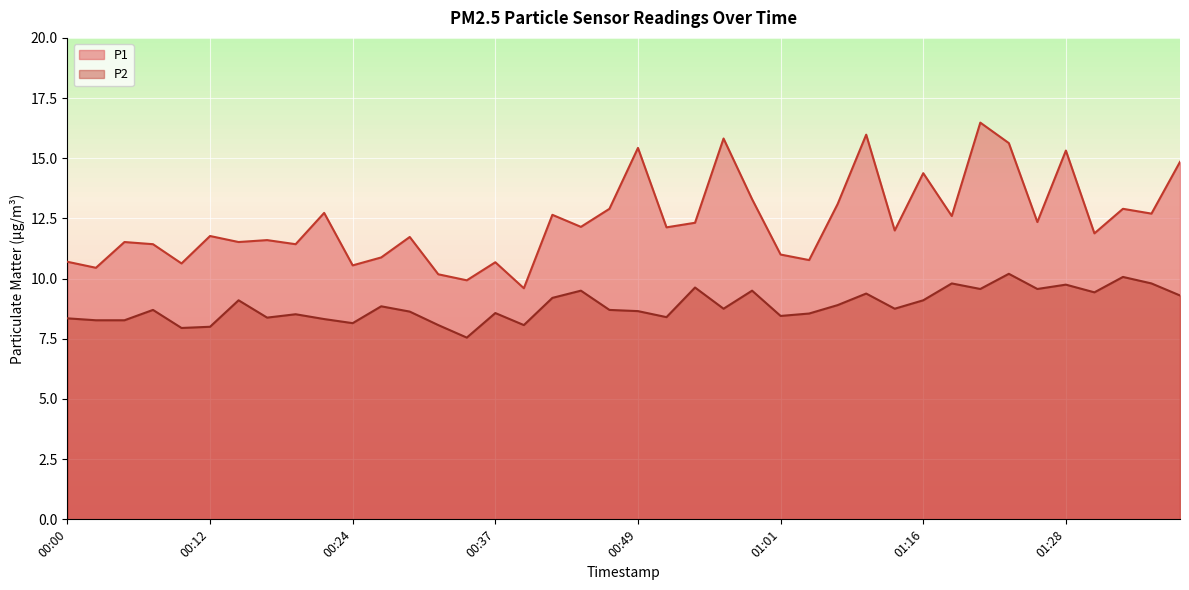

True or false: P2 has a value of 8.6 at 01:03.

True